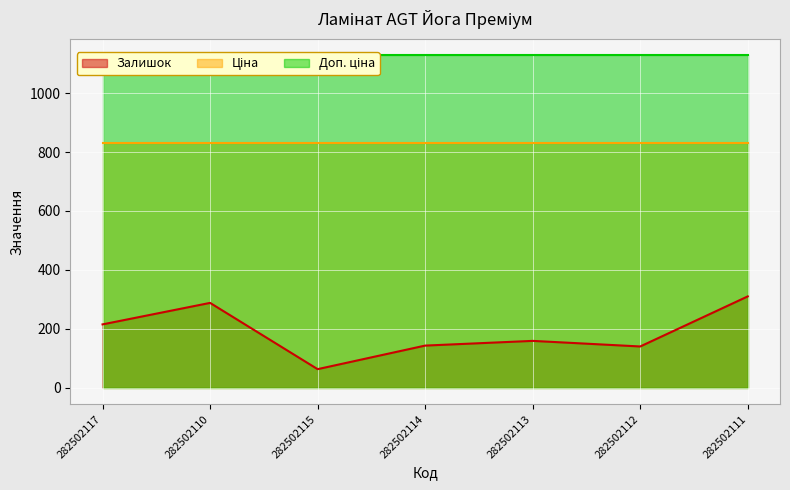

Which series changed the most between 282502110 and 282502113?

Залишок